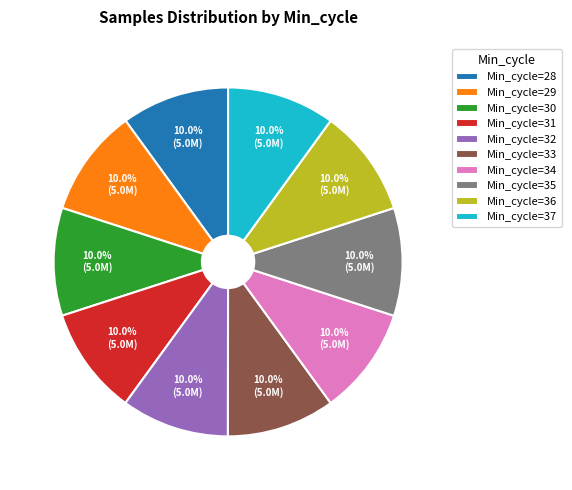

What percentage do Min_cycle=36 and Min_cycle=29 together represent?

20.0%